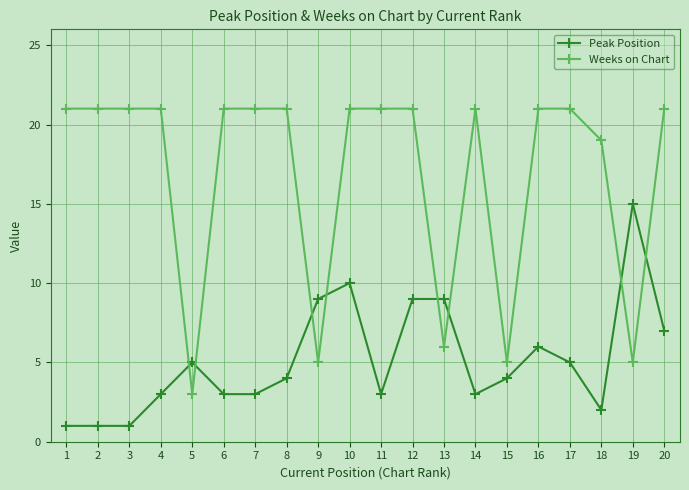

What is the highest value of the Peak Position series?

15